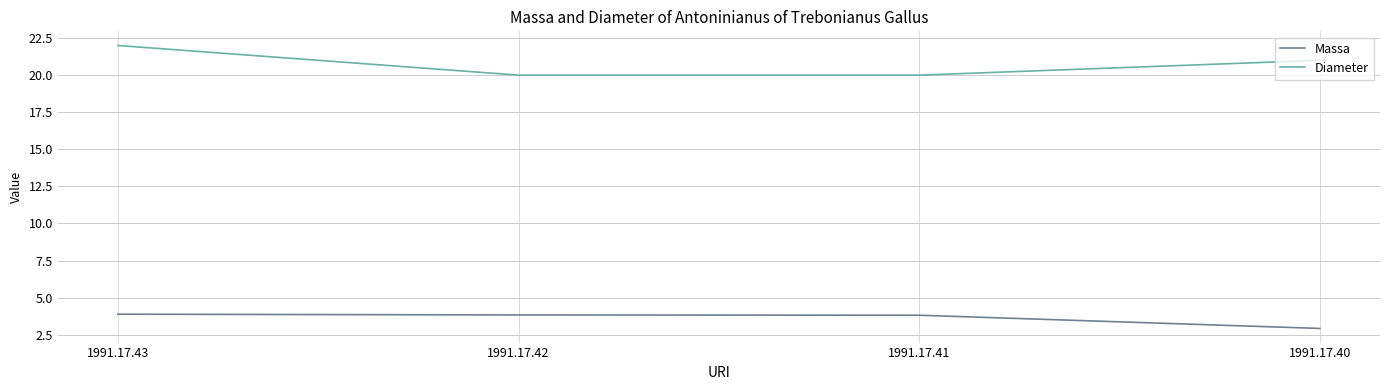

Does the chart display data point markers on the line(s)?

No